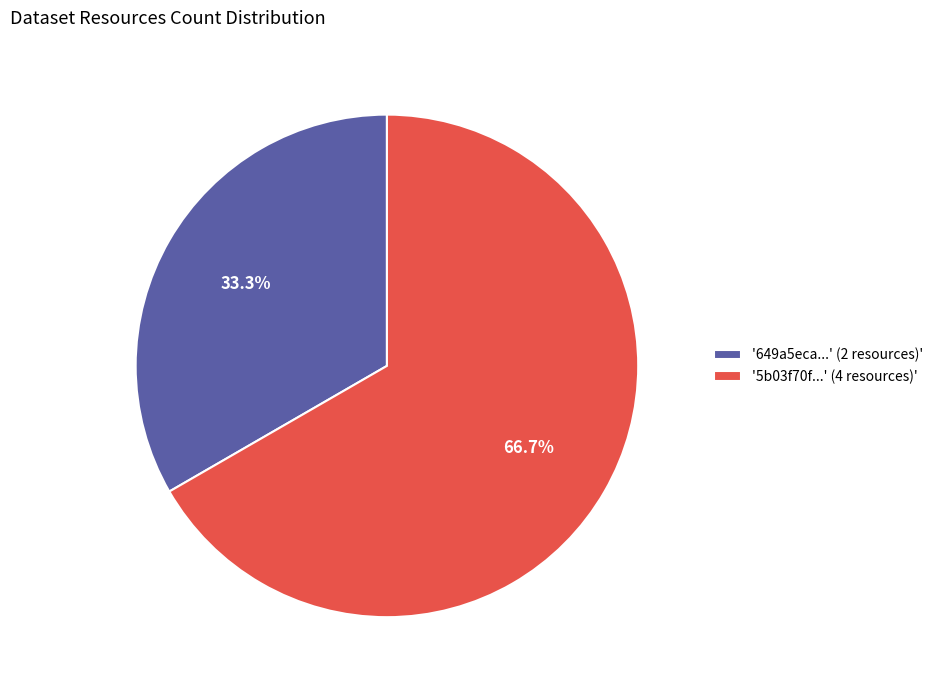

To the nearest percent, what is the average slice percentage?

50%